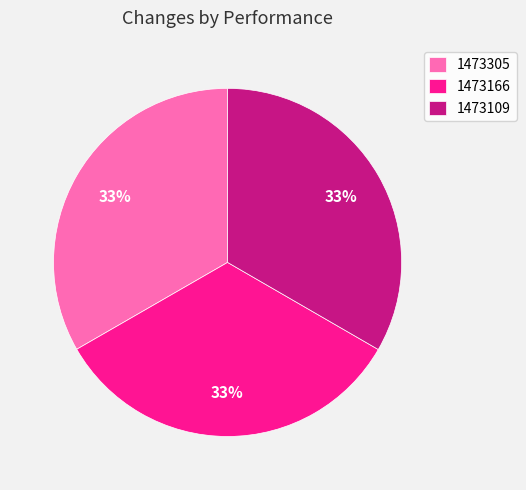

How many slices are in this pie chart?

3